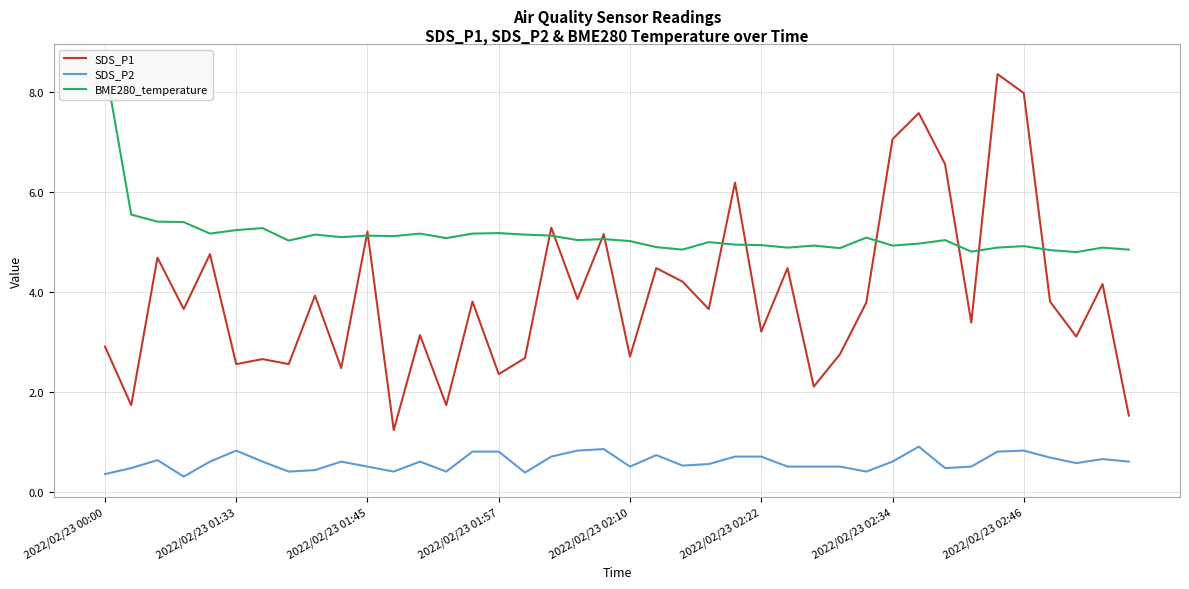

What is the sum of all BME280_temperature values?

205.1